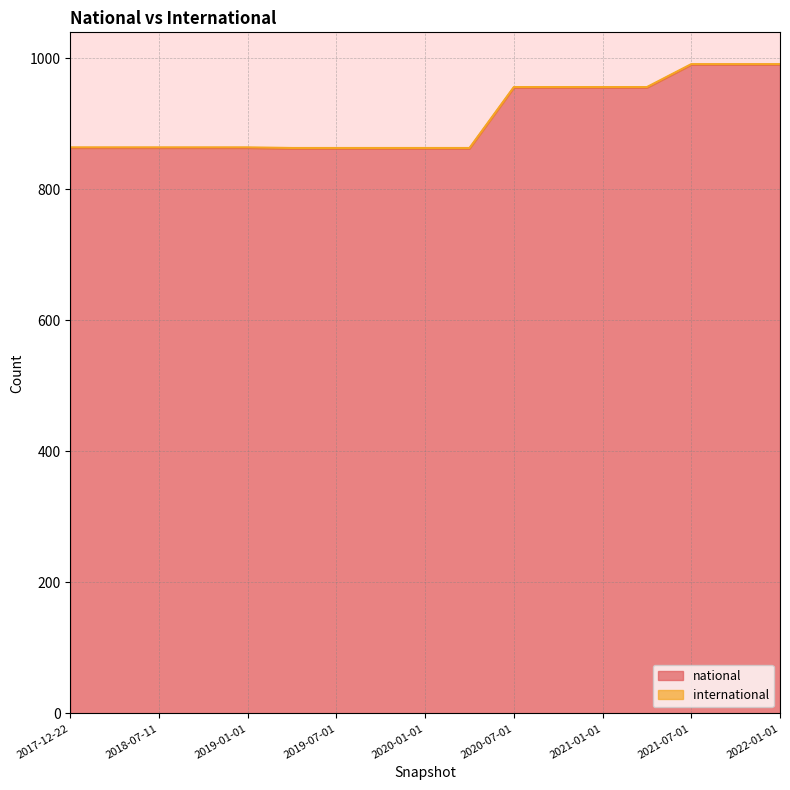

Reading left to right, transcribe all the data shown in this chart.

2017-12-22=863	2018-04-09=863	2018-07-11=863	2018-09-28=863	2019-01-01=863	2019-04-06=862	2019-07-01=862	2019-10-09=862	2020-01-01=862	2020-04-01=862	2020-07-01=955	2020-10-01=955	2021-01-01=955	2021-04-01=955	2021-07-01=990	2021-10-01=990	2022-01-01=990